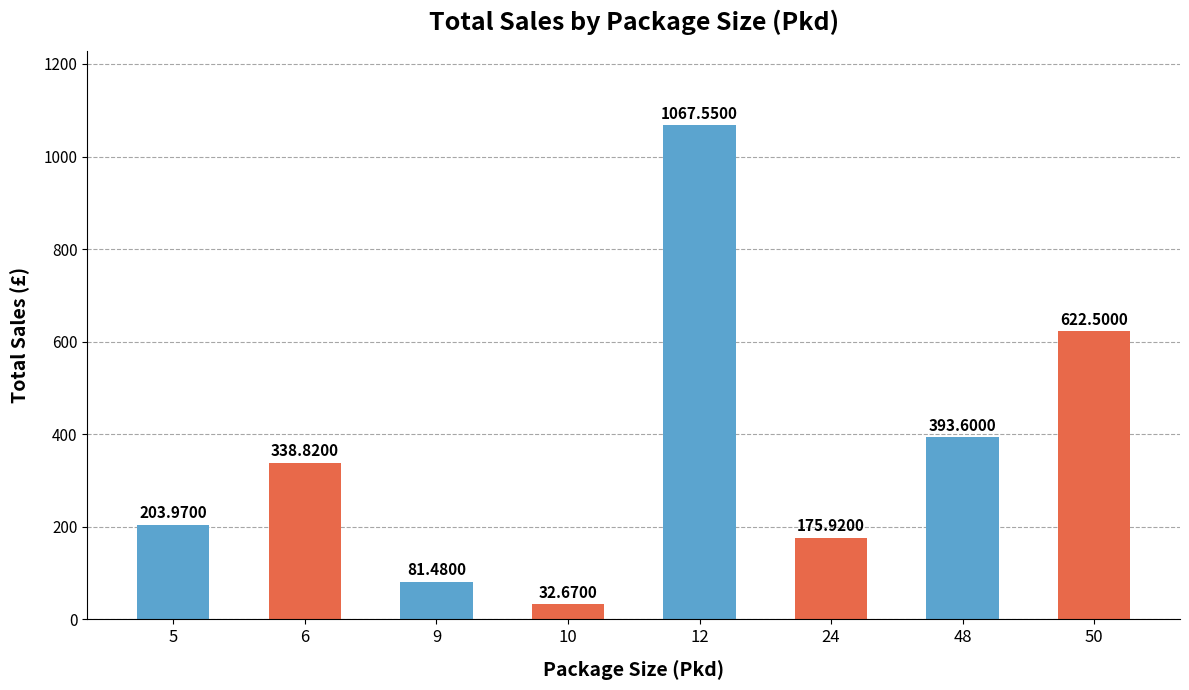

List the labels in order of value, smallest first.

10, 9, 24, 5, 6, 48, 50, 12